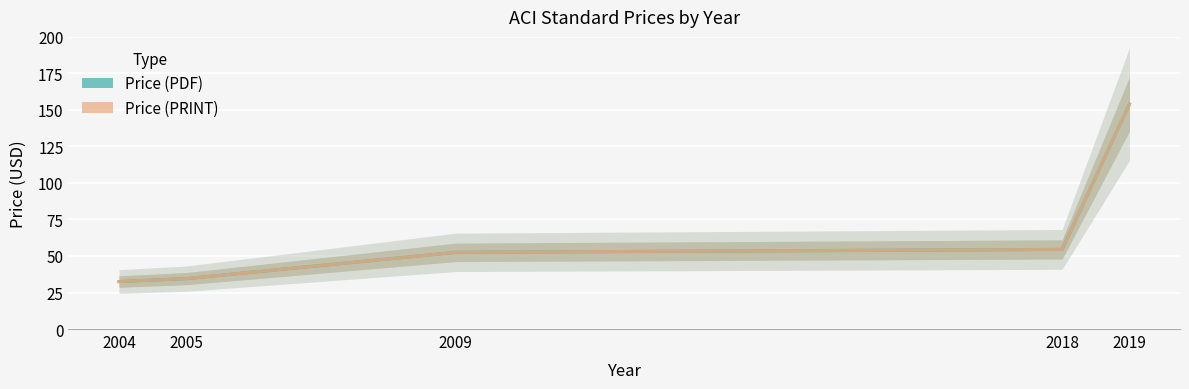

Which series has the largest total across all categories?

Price (PDF)